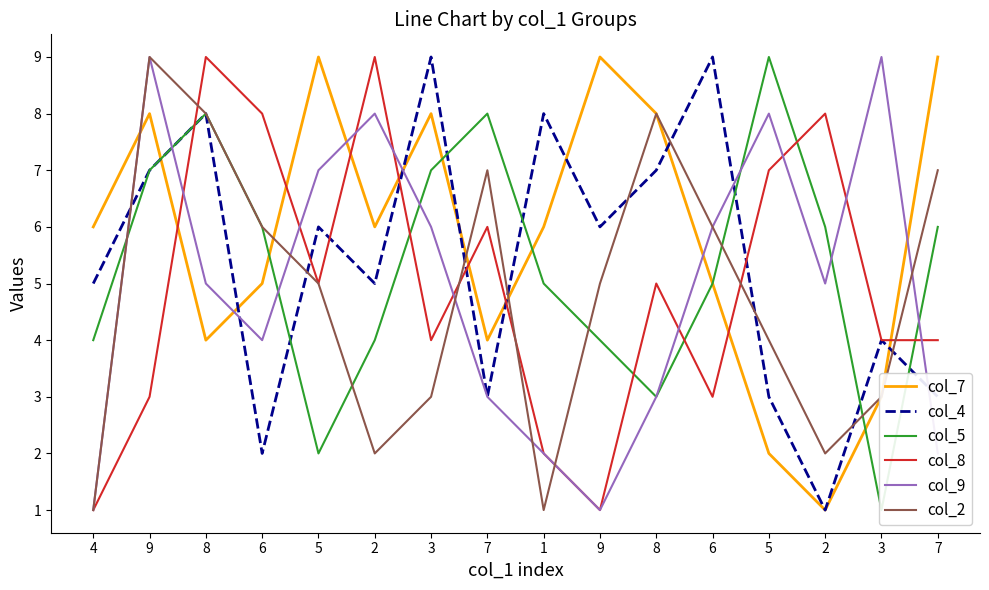

What value does the col_7 series have at 6?

5